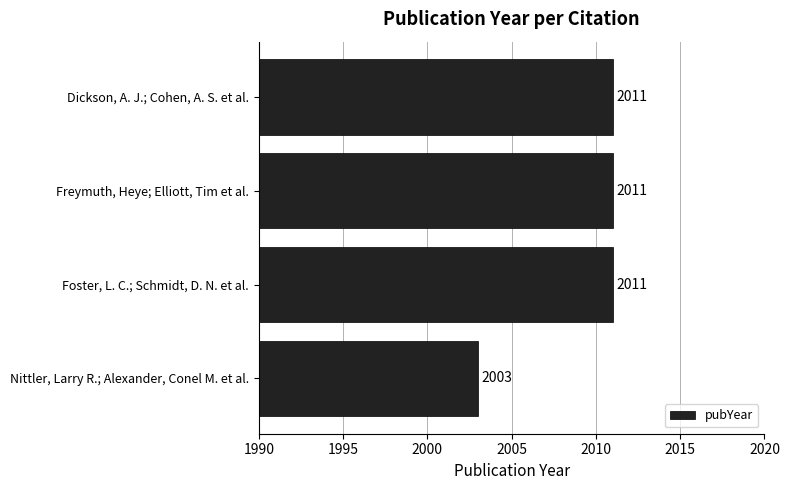

Does the chart contain stacked bars?

No